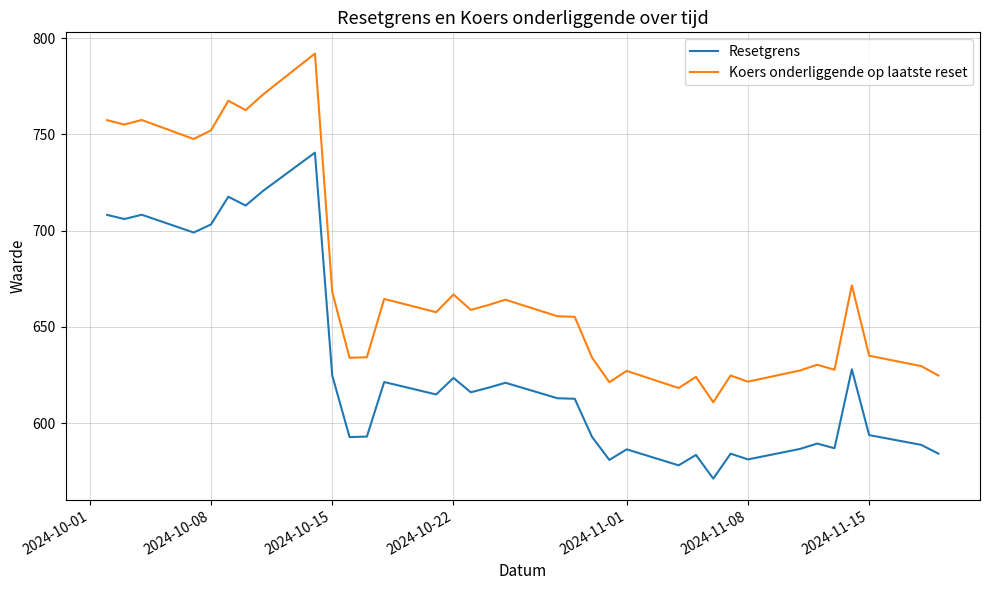

Which series has the largest range (max minus min)?

Koers onderliggende op laatste reset